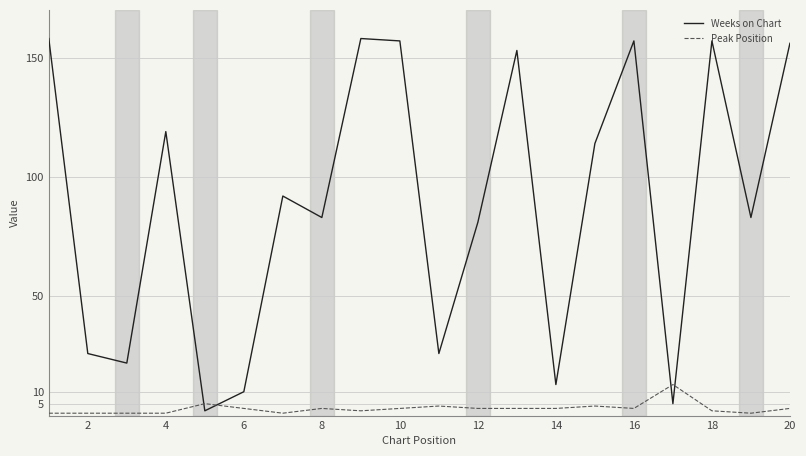

After their last crossing, which series has the higher values: Weeks on Chart or Peak Position?

Weeks on Chart